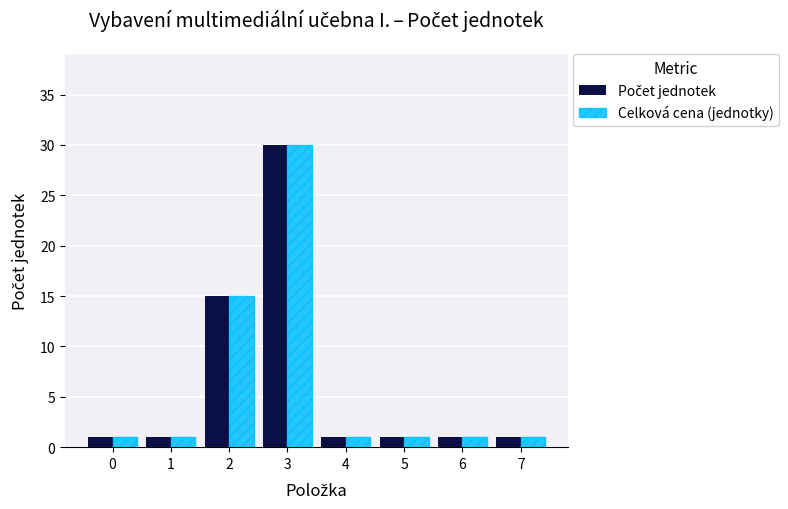

True or false: Celková cena (jednotky) has a value of 1 at 1.

True